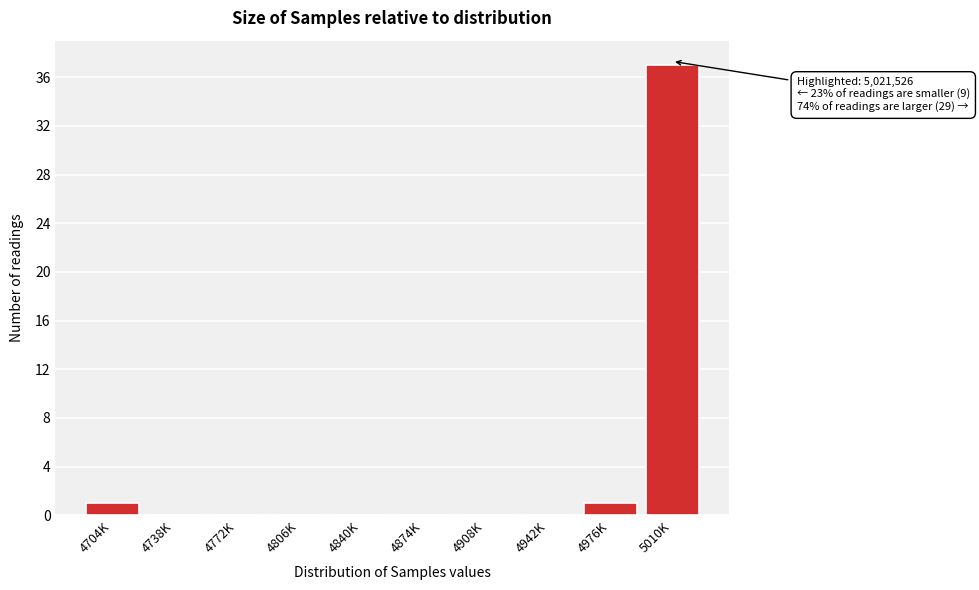

Reading right to left, list all the values displayed in this chart.

5010K=37	4976K=1	4942K=0	4908K=0	4874K=0	4840K=0	4806K=0	4772K=0	4738K=0	4704K=1